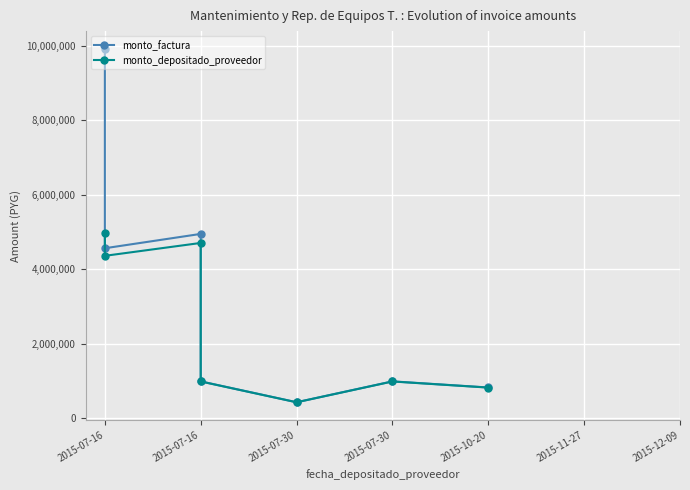

True or false: monto_factura has more than 1 points higher than both neighbors.

True